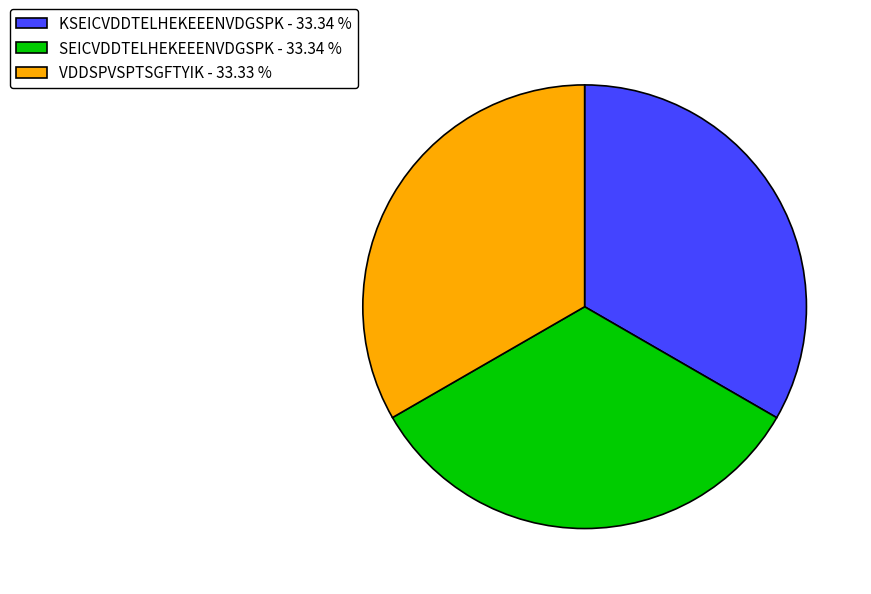

Does VDDSPVSPTSGFTYIK - 33.33 % account for over 50% of the chart?

No